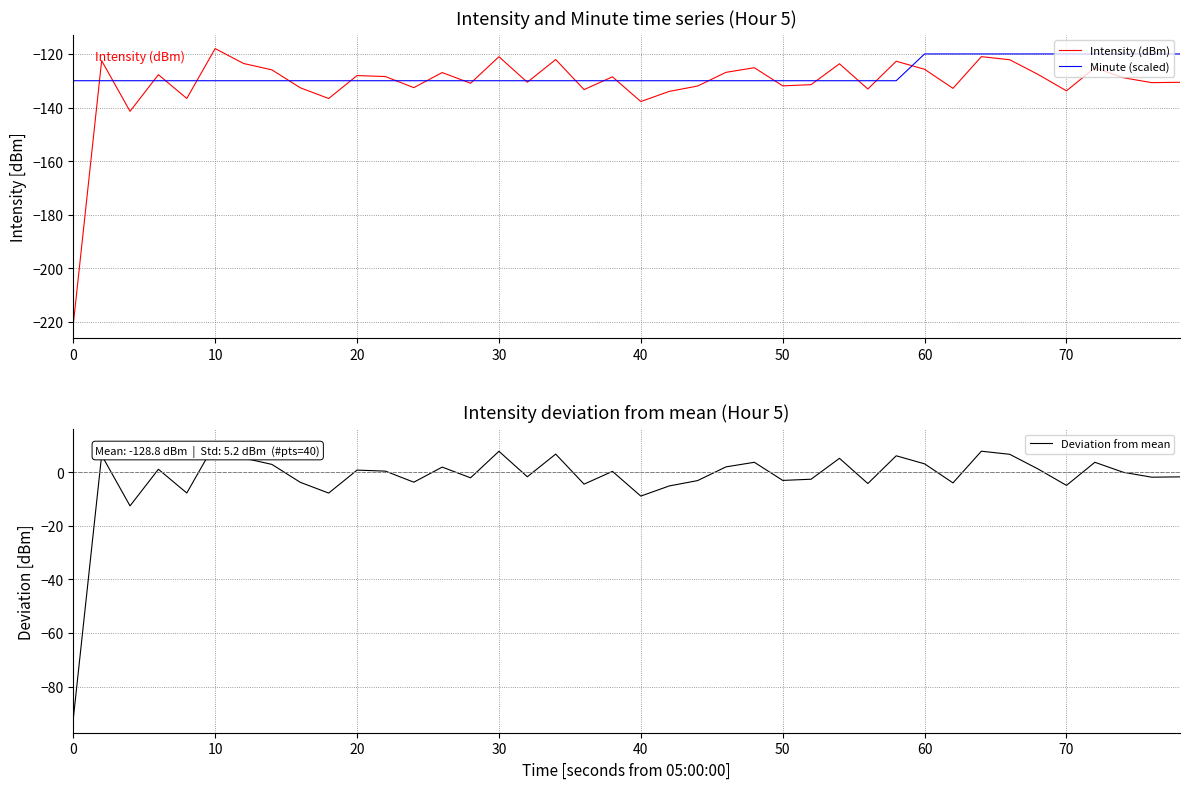

The Minute (scaled) series shows -211.4 at 60. True or false?

False